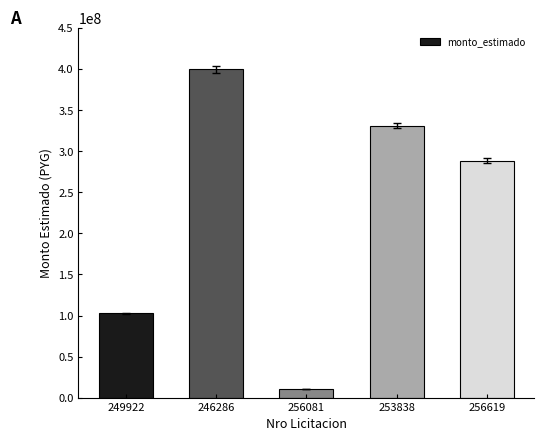

How many data points does each series have?

5